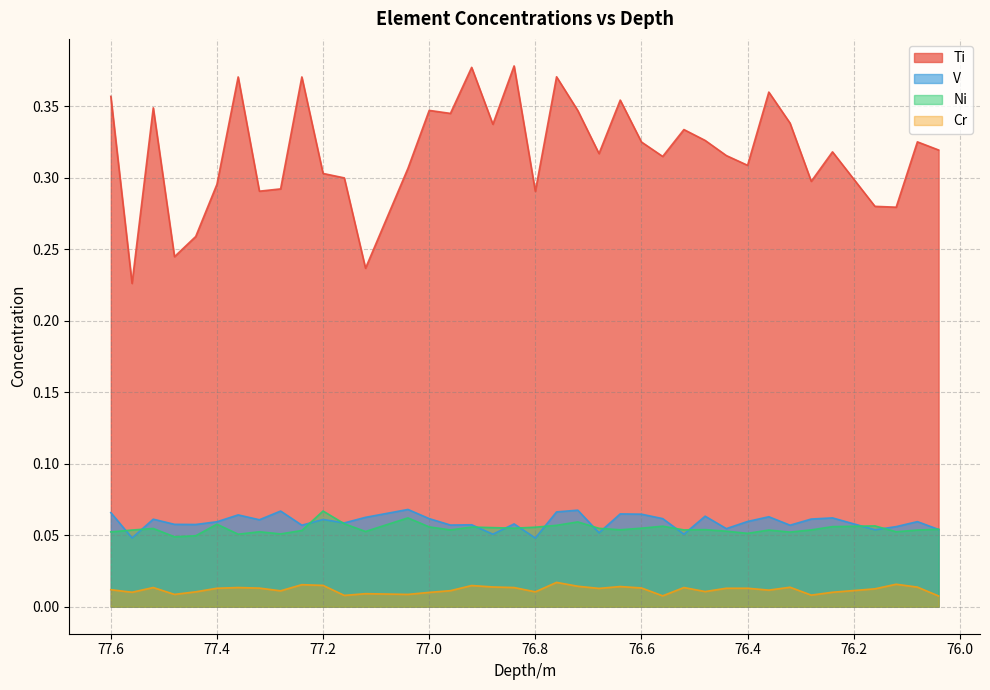

Where is the first local minimum for Ti?

77.56